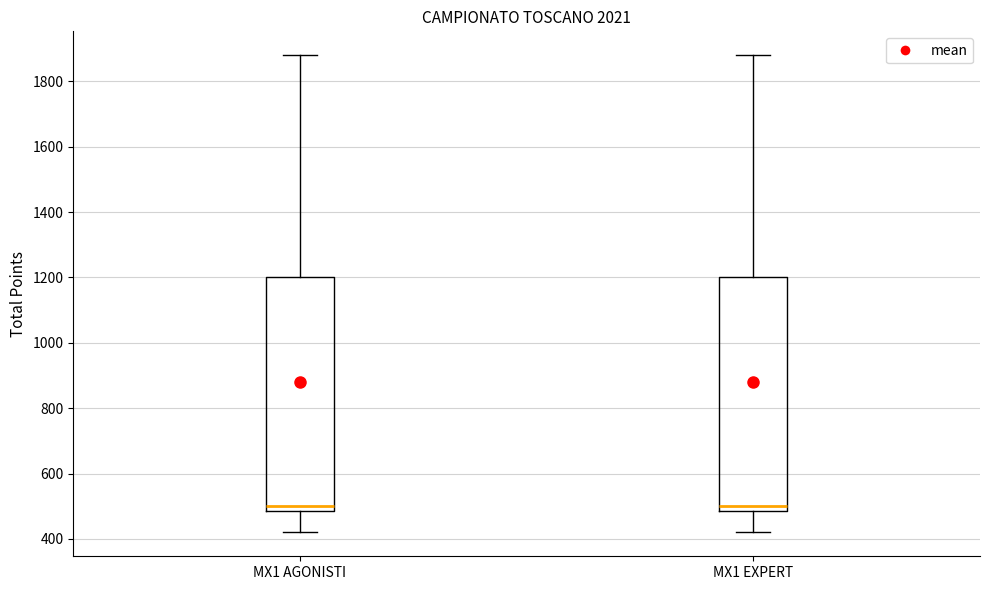

Where is the lower edge of the box for MX1 AGONISTI on the y-axis? The values are not printed on the chart, so give them approximately, as read against the axis.

480